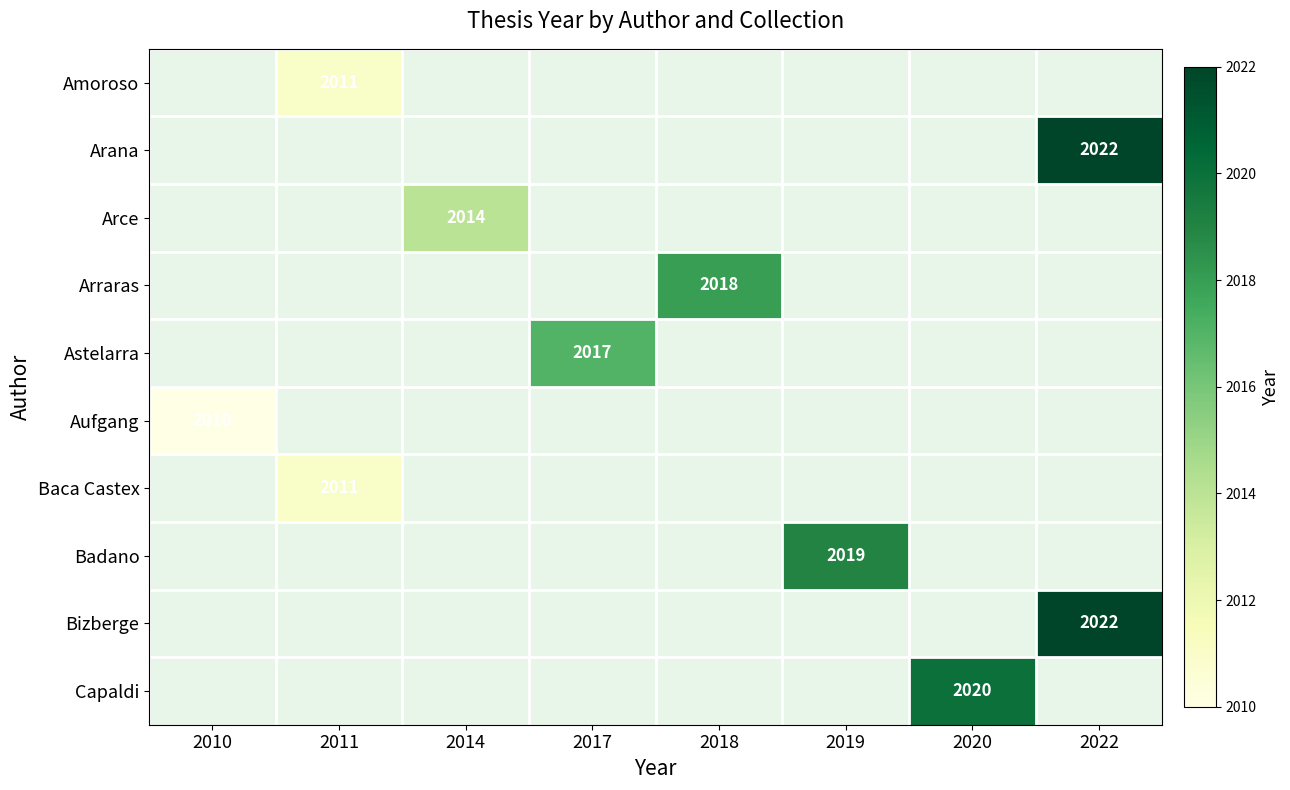

True or false: Astelarra has a value of 2017 at 2017.

True